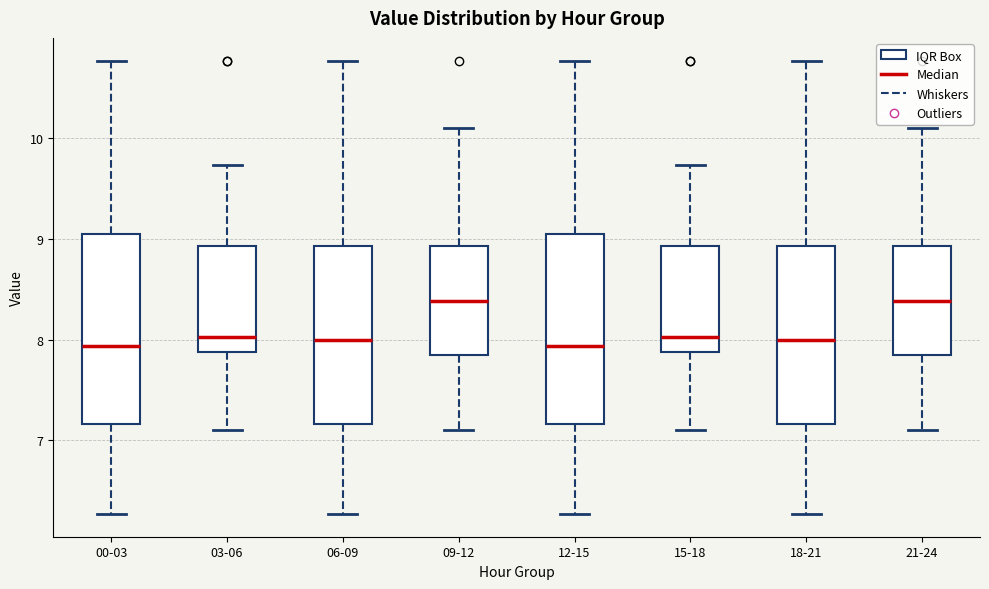

Reading left to right, transcribe this box plot: for each box, give where its median line is, the range the box spans, and where its two whiskers end, as read against the y-axis. The values are not printed on the chart, so give them approximately, as read against the axis.

00-03: median 7.9, box 7.2 to 9.1, whiskers 6.3 to 10.8
03-06: median 8.0, box 7.9 to 8.9, whiskers 7.1 to 9.7
06-09: median 8.0, box 7.2 to 8.9, whiskers 6.3 to 10.8
09-12: median 8.4, box 7.9 to 8.9, whiskers 7.1 to 10.1
12-15: median 7.9, box 7.2 to 9.1, whiskers 6.3 to 10.8
15-18: median 8.0, box 7.9 to 8.9, whiskers 7.1 to 9.7
18-21: median 8.0, box 7.2 to 8.9, whiskers 6.3 to 10.8
21-24: median 8.4, box 7.9 to 8.9, whiskers 7.1 to 10.1